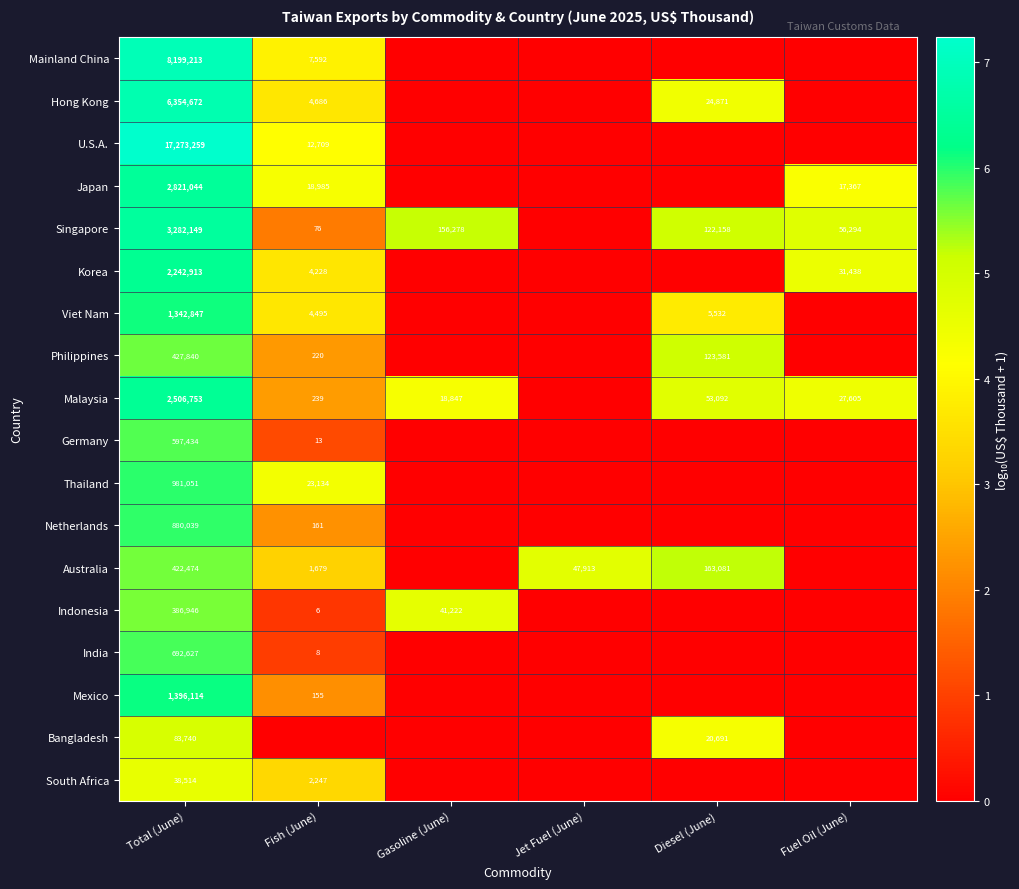

The Indonesia series shows 6 at Fish (June). True or false?

True